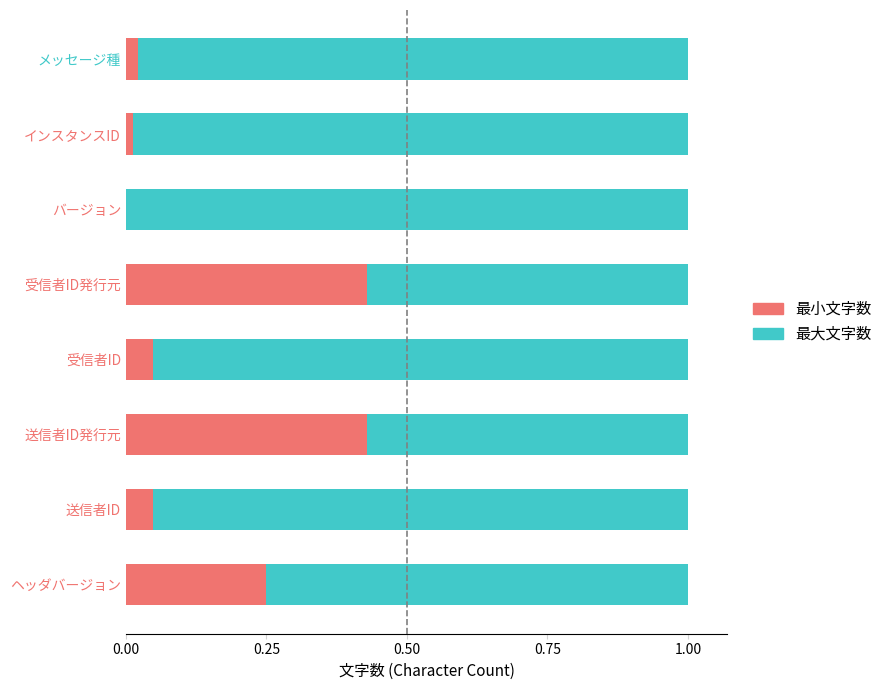

The value of 最小文字数 at インスタンスID is 0.0. True or false?

True